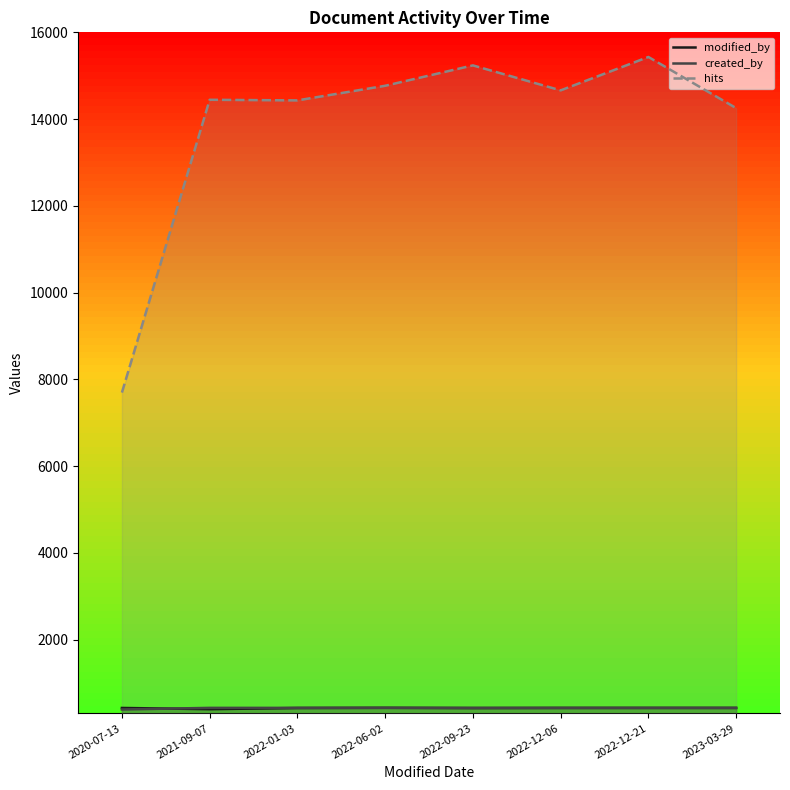

Where does the created_by series first go above 427?

2022-06-02